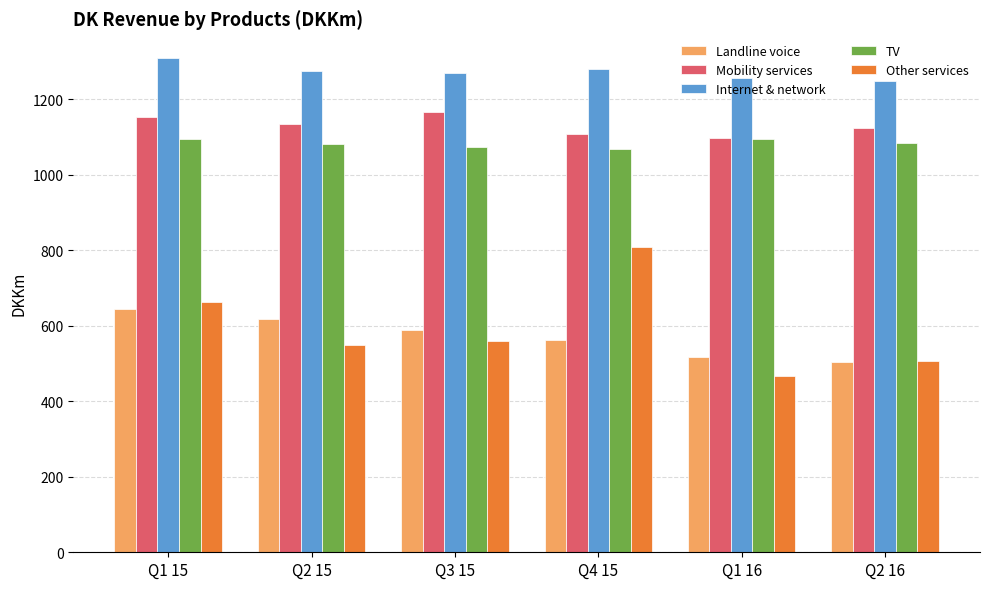

What is the approximate value of TV at Q2 15, to the nearest 5?

1080